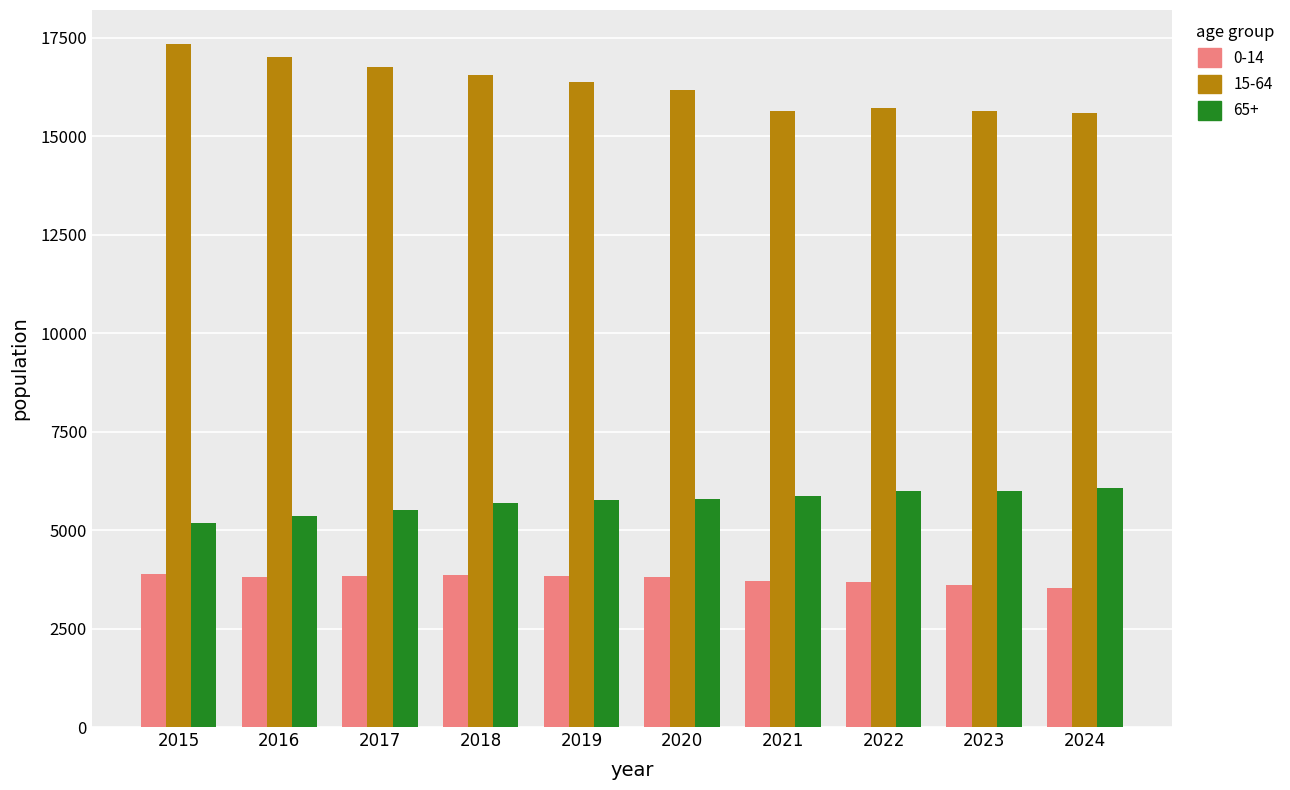

What is the difference between the maximum and minimum values in the 15-64 series?

1761